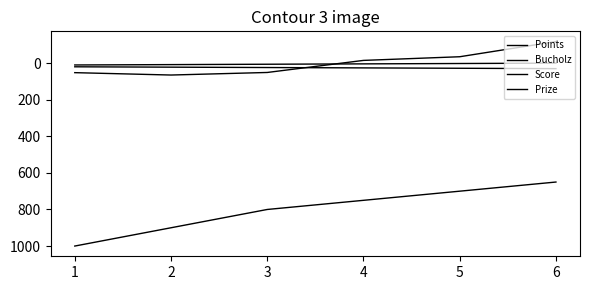

How many lines are shown in the chart?

4